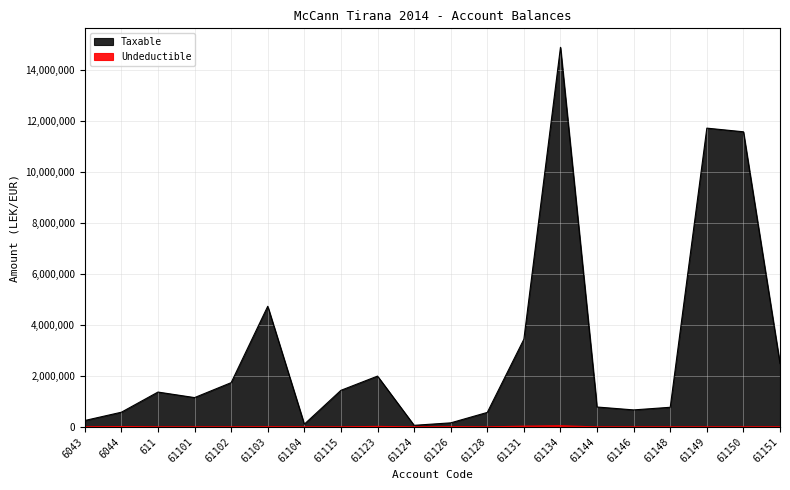

True or false: Undeductible has a value of 0.0 at 61149.

True